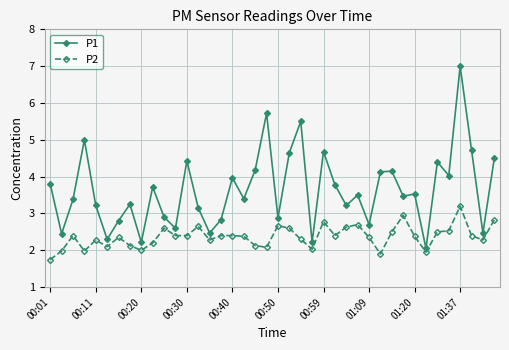

List the series in order of their overall mean, highest first.

P1, P2